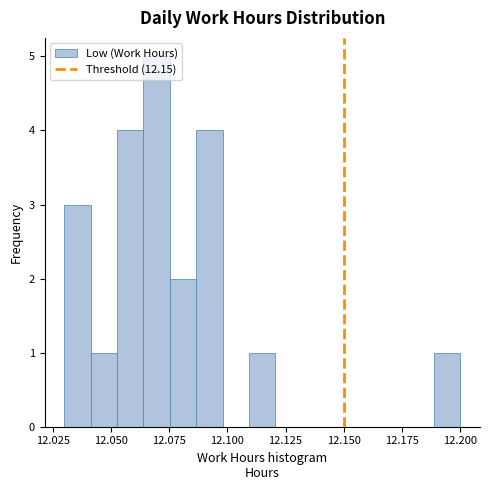

Read against the x-axis, roughly where is the centre of the tallest bar?

12.070